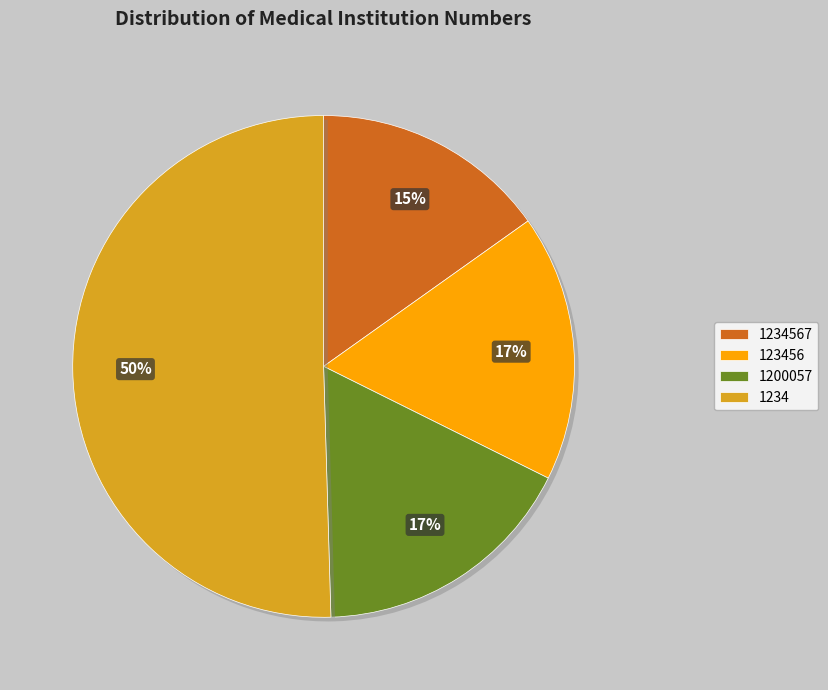

To the nearest percent, what is the difference between the largest and smallest slice percentages?

35%